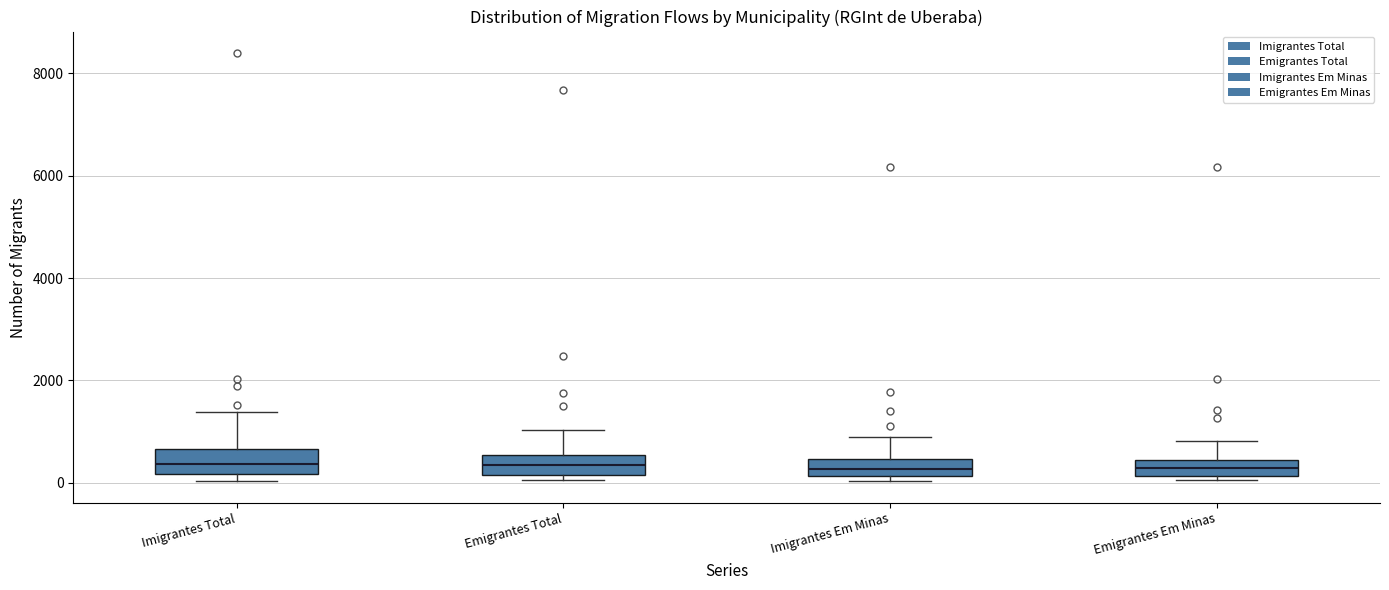

Reading left to right, read every box against the y-axis: the position of its median line, the range the box covers, and the ends of its whiskers. The values are not printed on the chart, so give them approximately, as read against the axis.

Imigrantes Total: median 400, box 200 to 600, whiskers 0 to 1400
Emigrantes Total: median 400, box 200 to 600, whiskers 0 to 1000
Imigrantes Em Minas: median 200 (inside the box), box 200 to 400, whiskers 0 to 800
Emigrantes Em Minas: median 200 (inside the box), box 200 to 400, whiskers 0 to 800